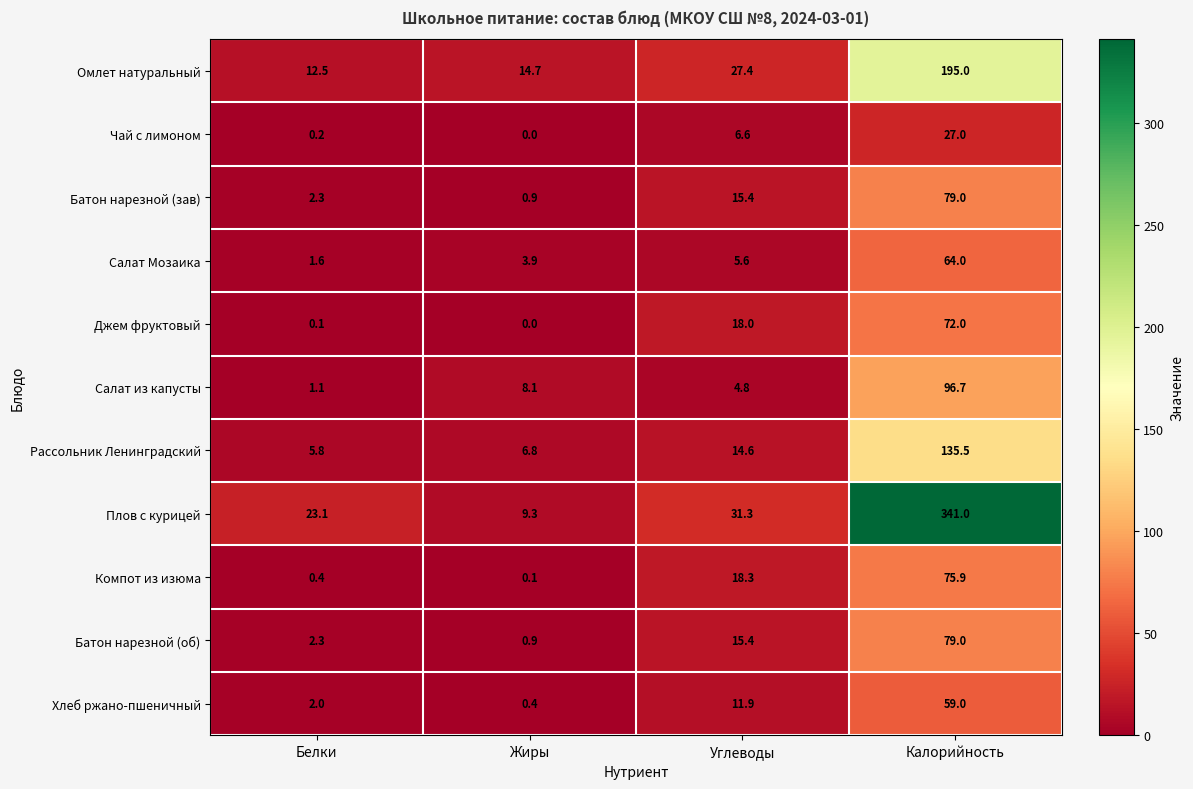

Which series has the largest range (max minus min)?

Плов с курицей